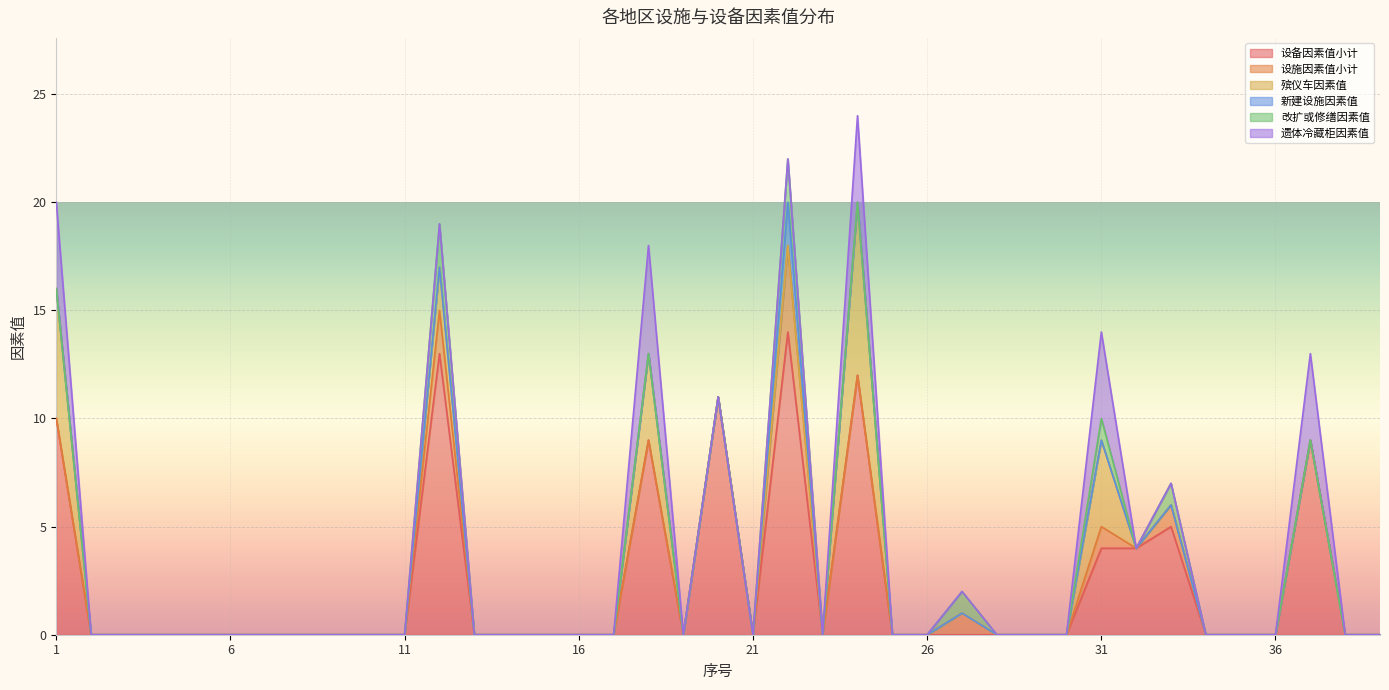

The value of 设备因素值小计 at 10 is 0. True or false?

True